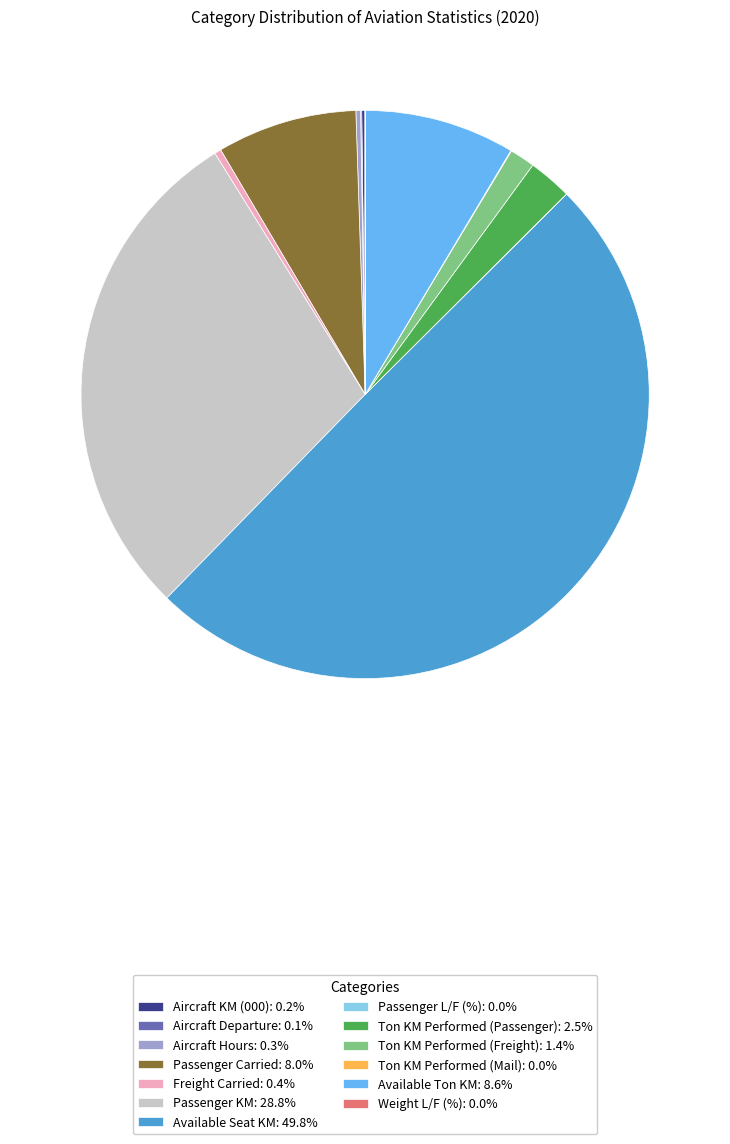

Combined, do Available Ton KM: 8.6% and Freight Carried: 0.4% account for over 50%?

No